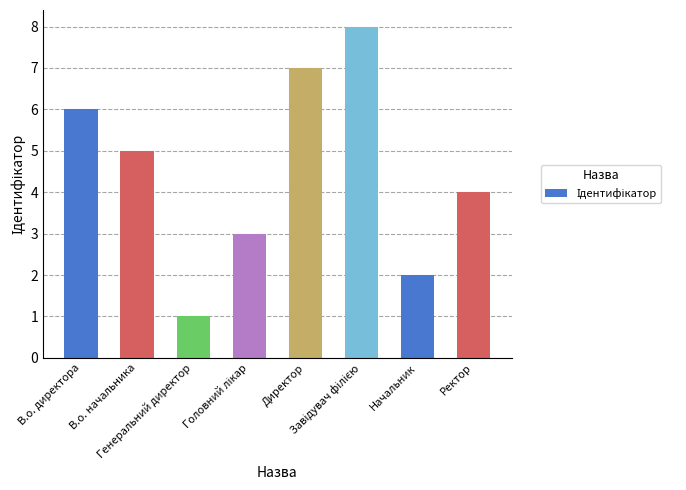

What is the maximum value shown in the chart?

8